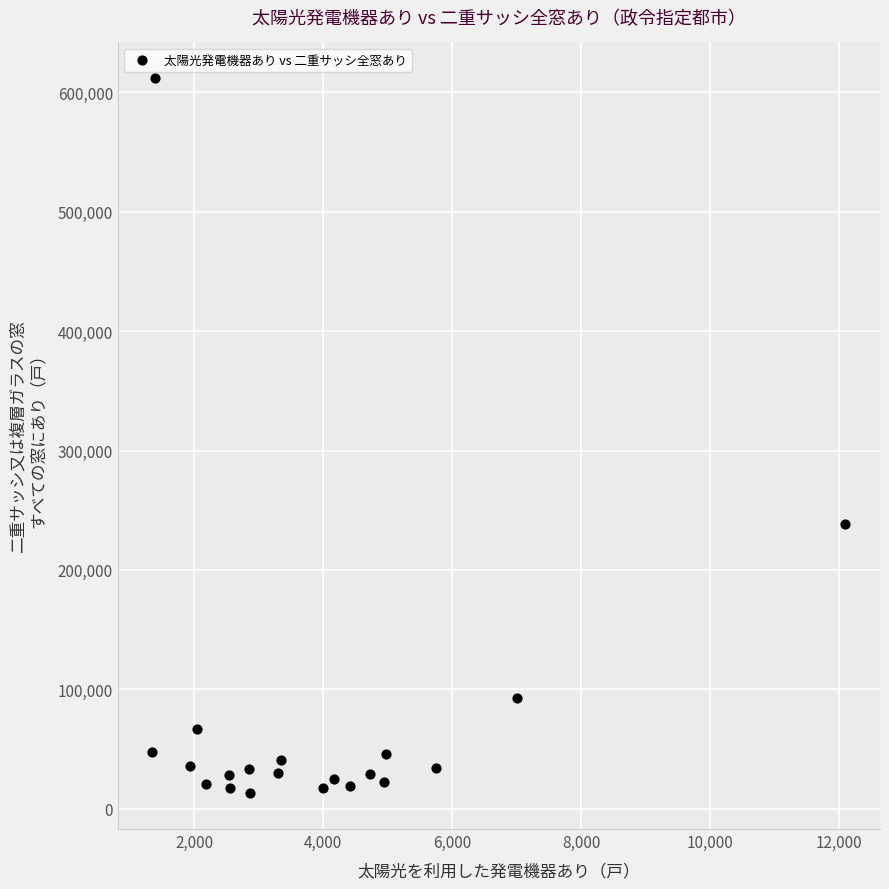

What Y value in the scatter plot is closest to 312375?

238630